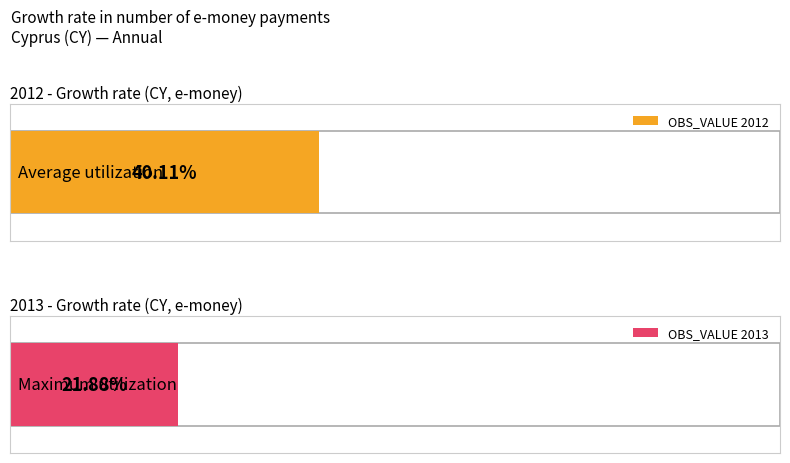

Is it true that TIME_PERIOD equals 3536 at A?

False